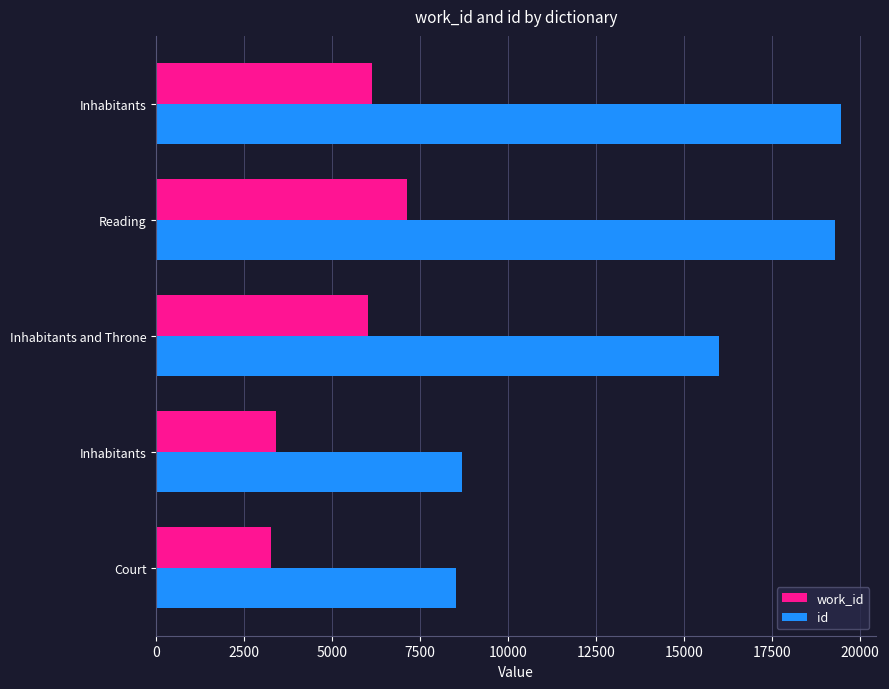

How many values in the id series are below 15997?

2